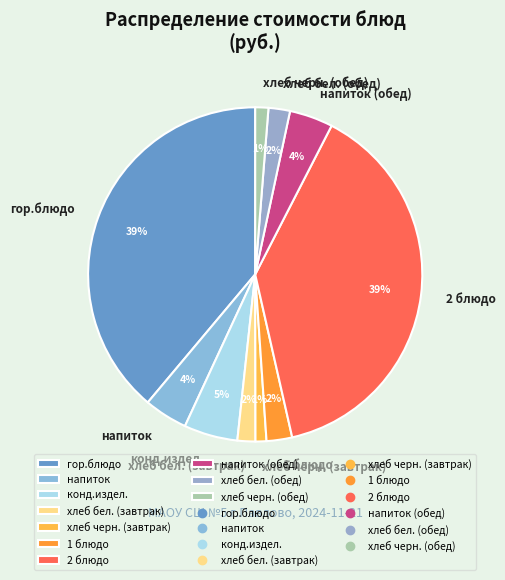

To the nearest percent, what is the difference between the largest and smallest slice percentages?

38%